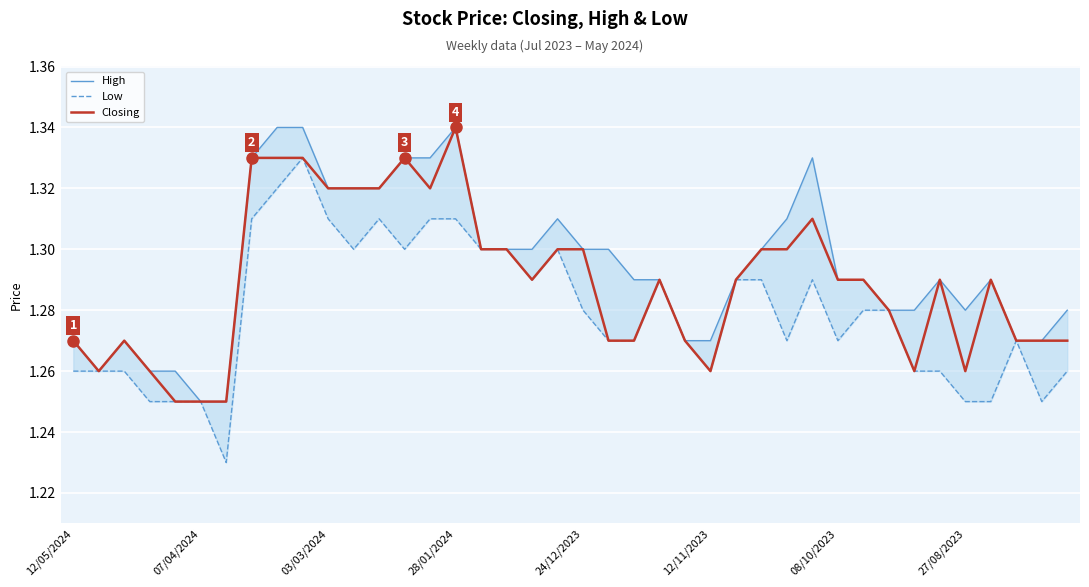

At which label does Closing reach its peak?

28/01/2024